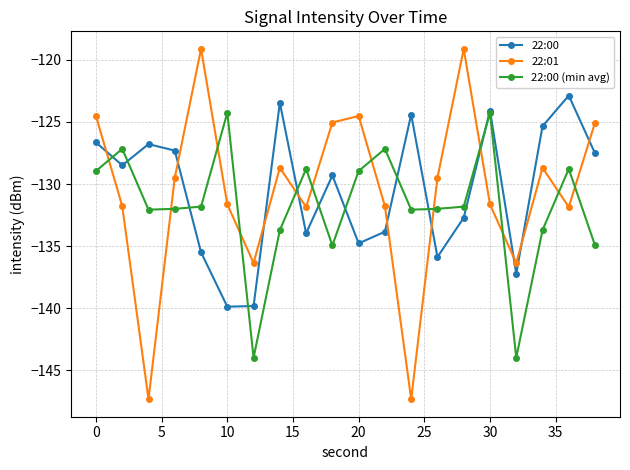

What is the sum of all 22:00 (min avg) values?

-2635.3